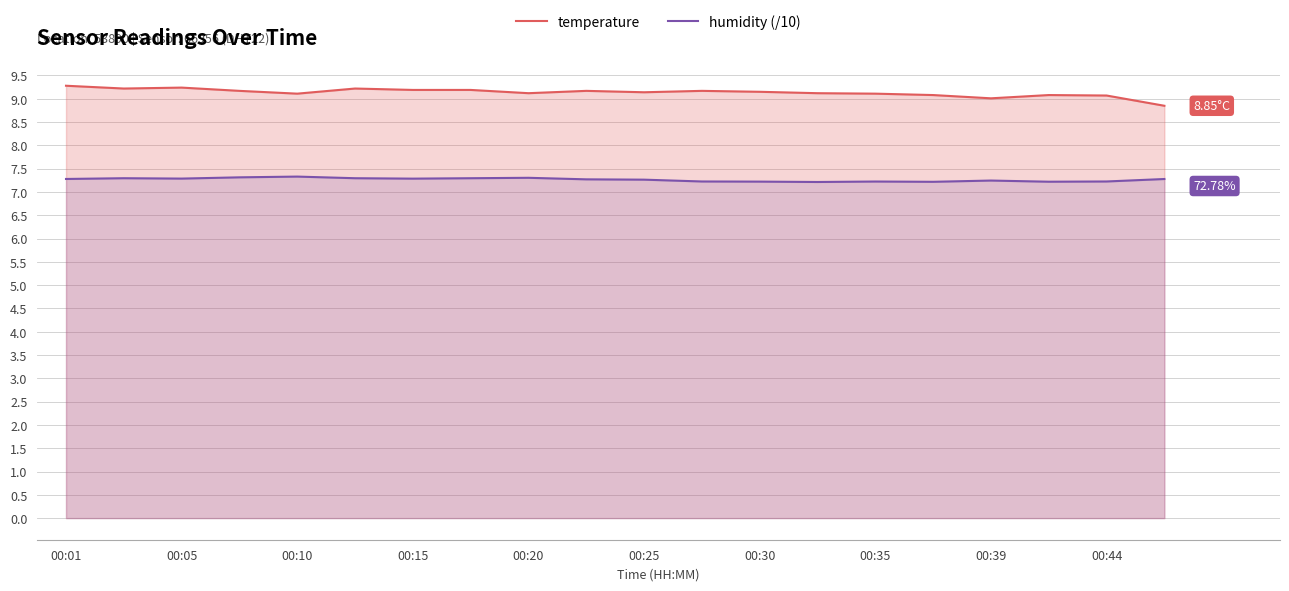

The humidity (/10) series shows 2.4 at 00:05. True or false?

False